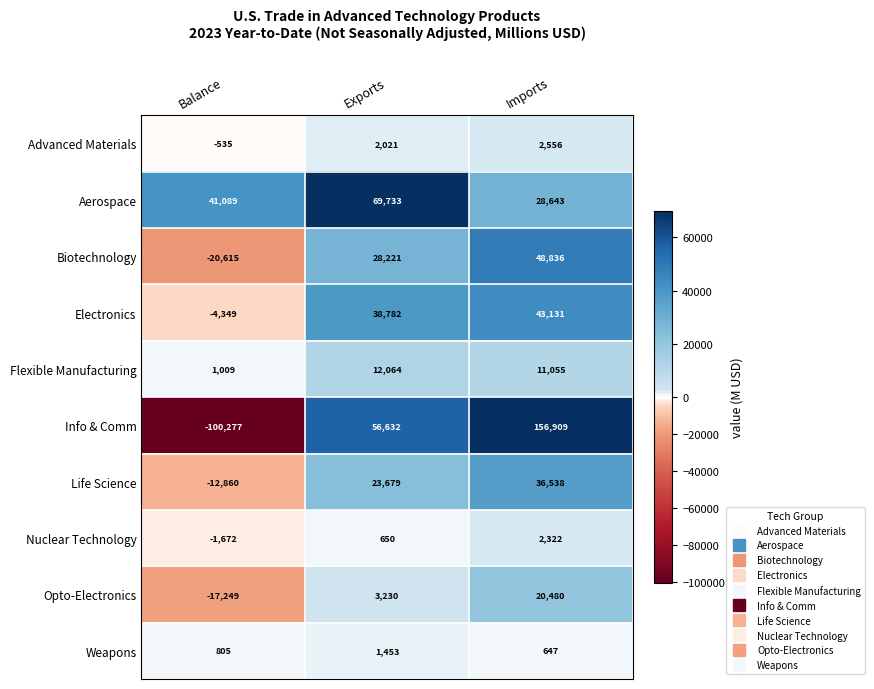

What is the approximate value of Nuclear Technology at Imports, to the nearest 10?

2320